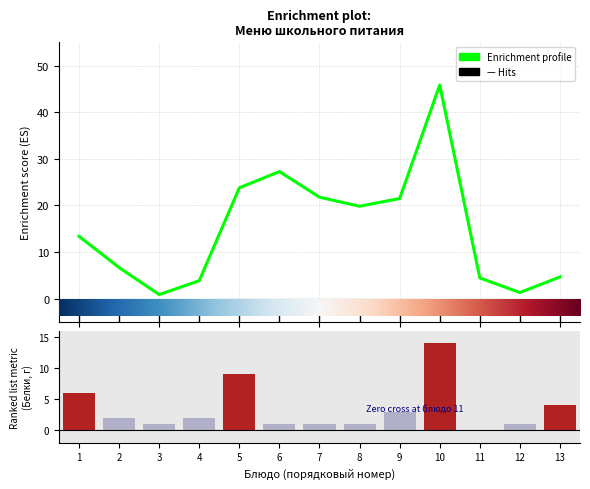

Which series has the largest total across all categories?

Enrichment profile